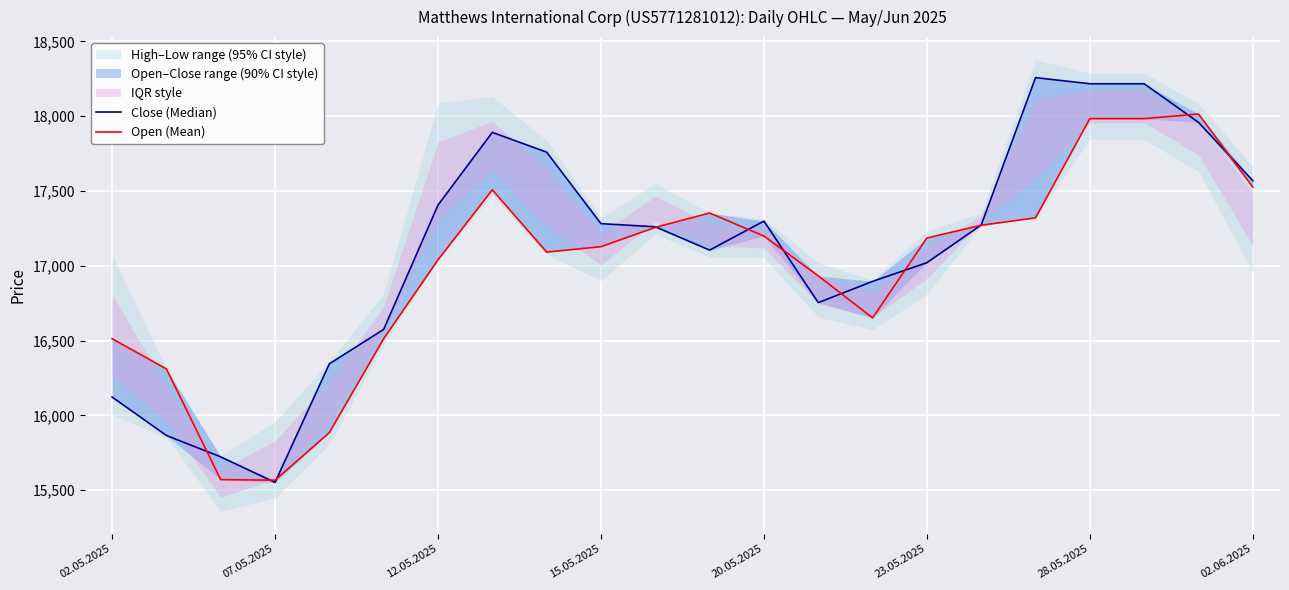

Count the number of categories in the chart.

22